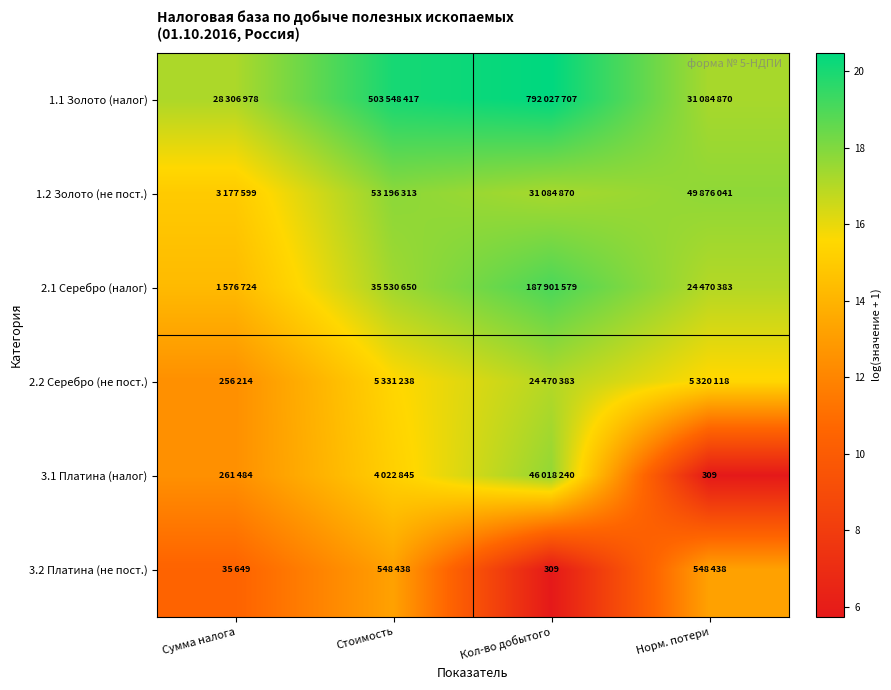

How many categories are shown in the chart?

4